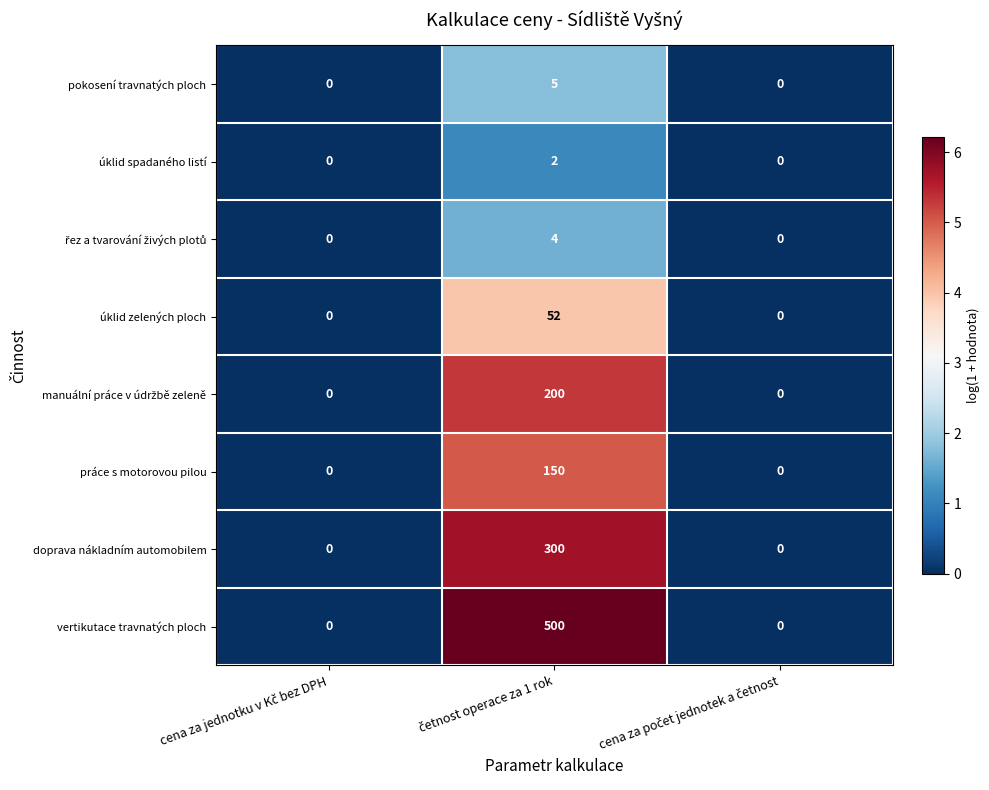

What is the maximum value shown in the chart?

500